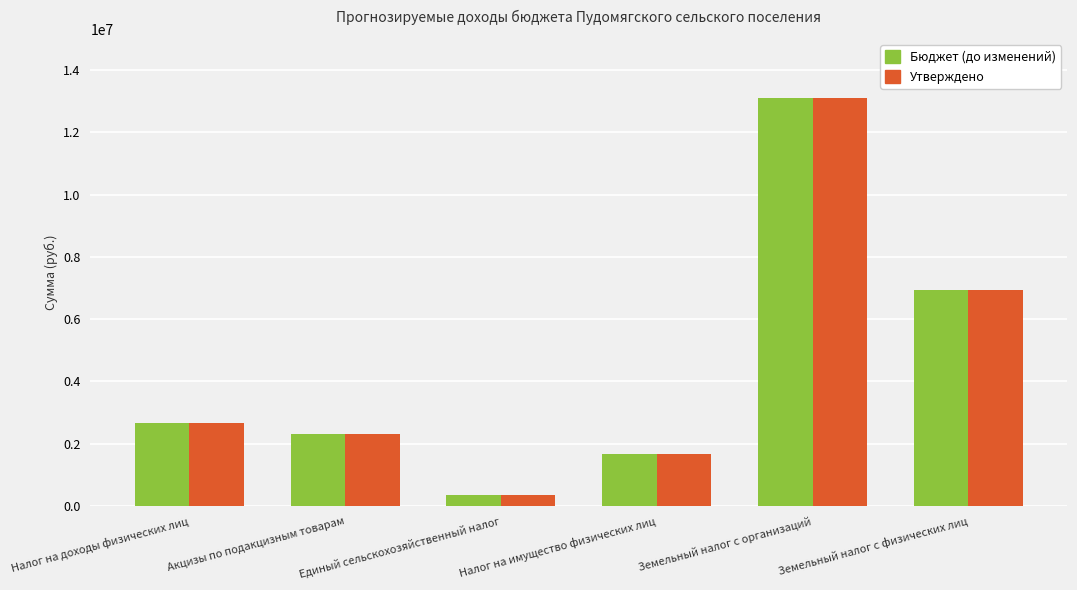

What is the sum of all Утверждено values?

27048200